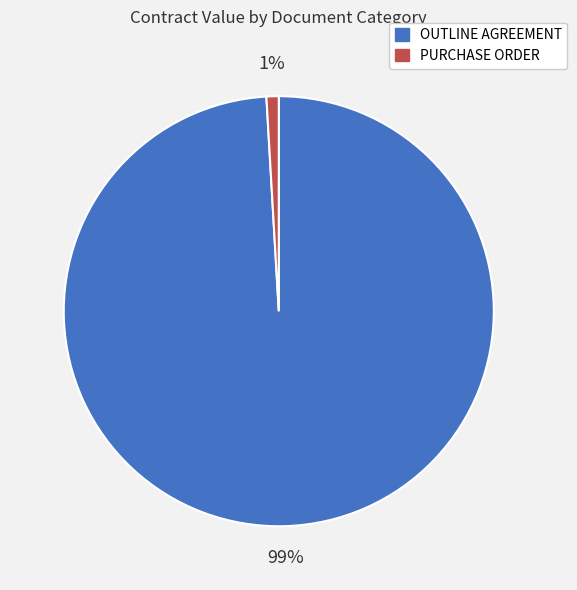

To the nearest percent, what percentage of the pie is OUTLINE AGREEMENT?

99%